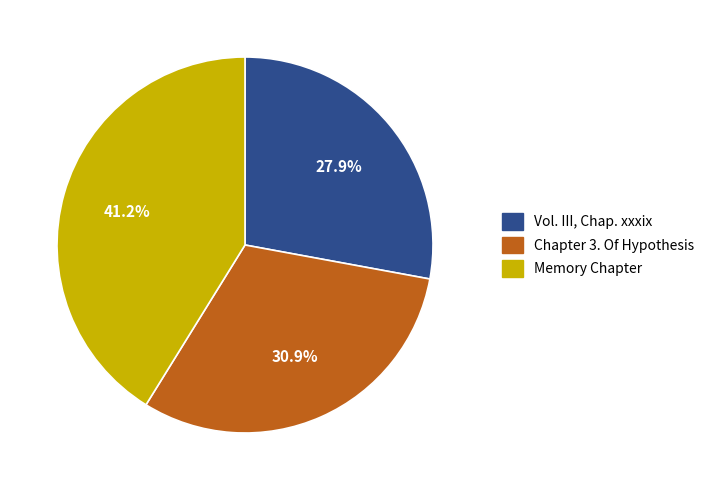

What percentage is the Chapter 3. Of Hypothesis slice, to the nearest percent?

31%